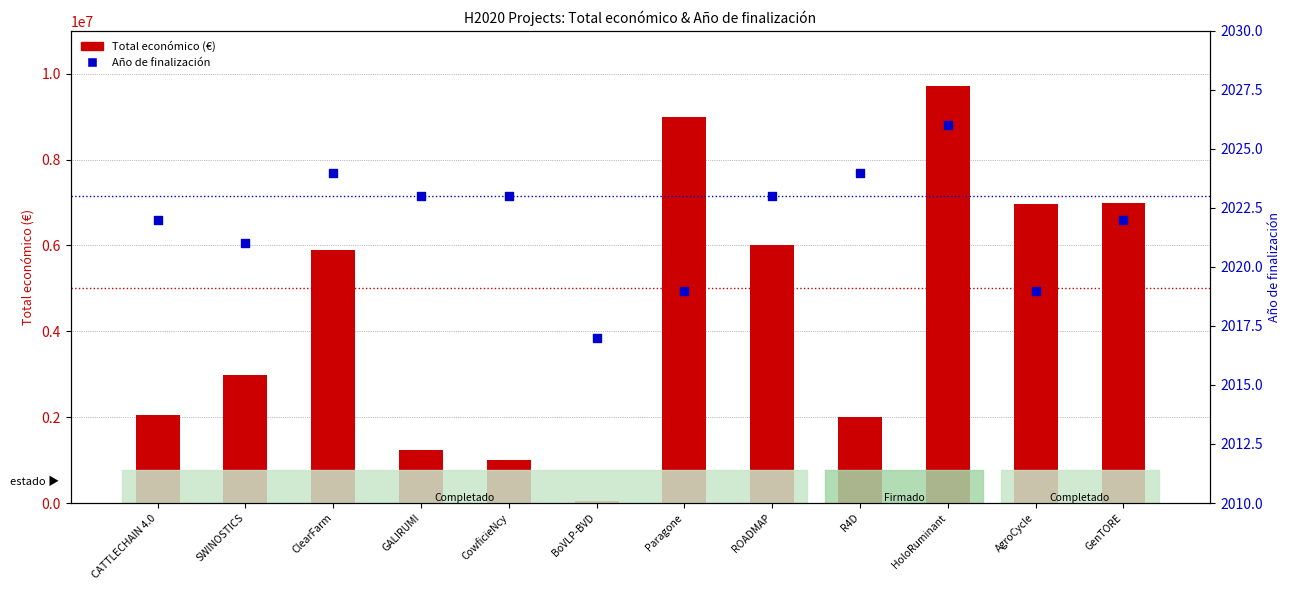

Is the value of Total económico (€) at GALIRUMI greater than the value of Año de finalización at CATTLECHAIN 4.0?

Yes